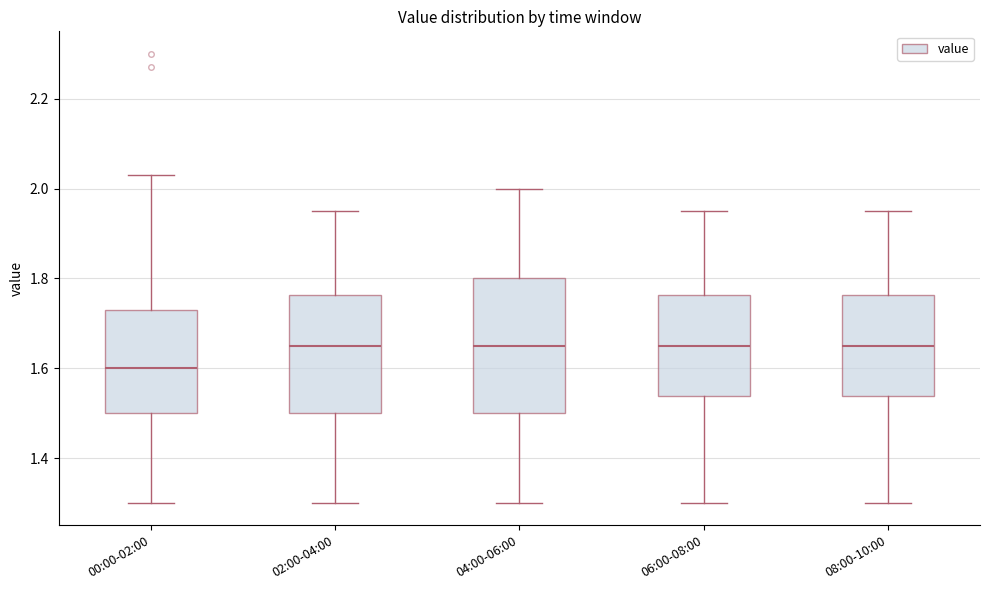

Which box is the tallest, from its lower edge to its upper edge?

04:00-06:00